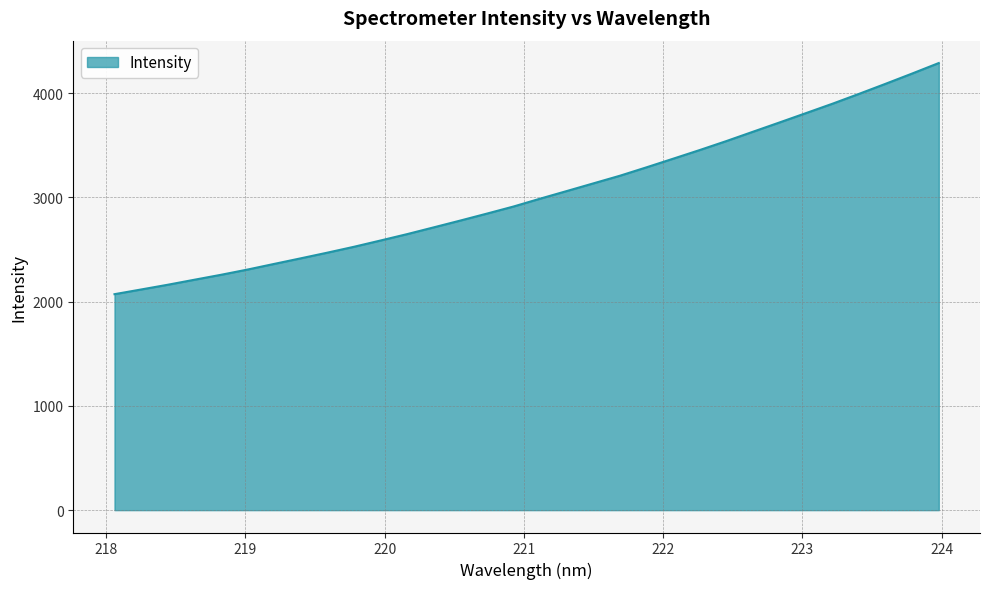

What is the smallest value displayed?

2071.3